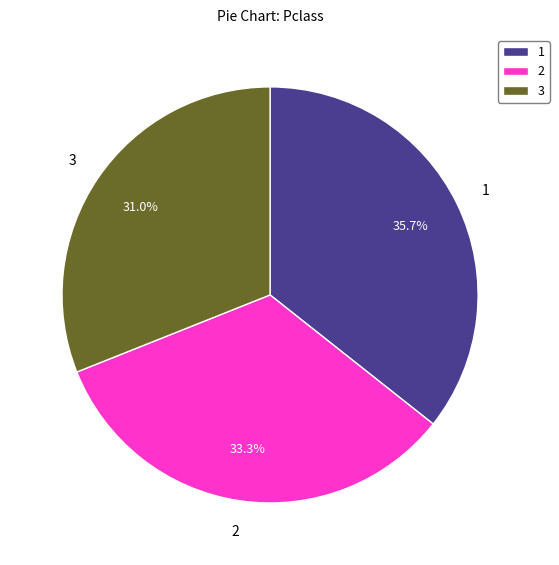

Which category has the smallest portion of the pie?

3